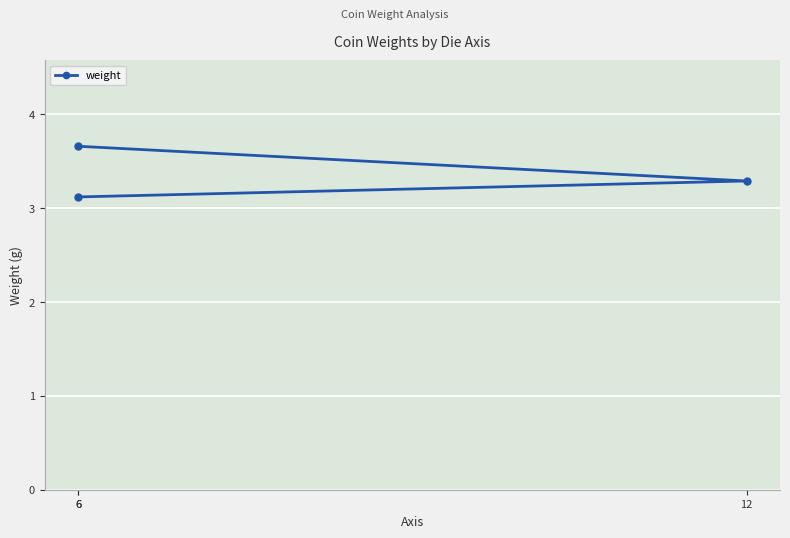

Where is the data nearest to the value 3?

6